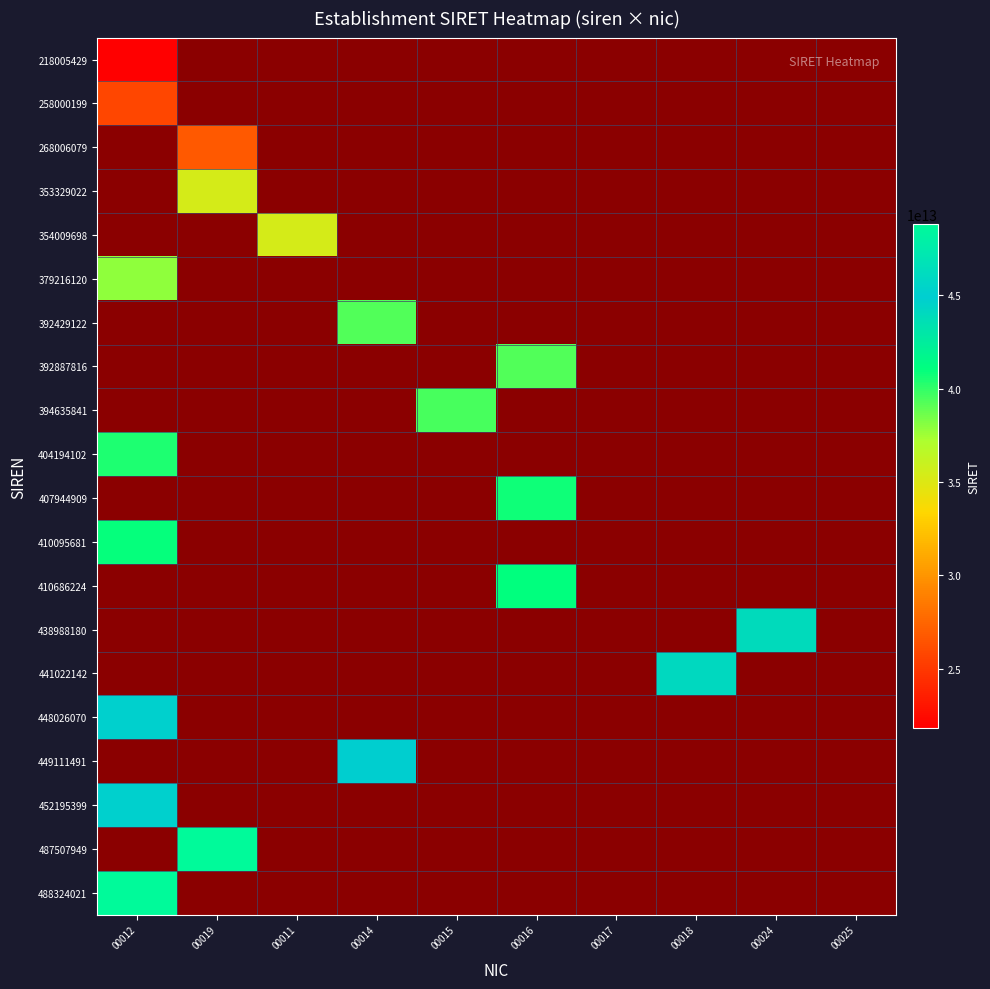

Is the value of 218005429 at 00015 greater than the value of 452195399 at 00019?

No